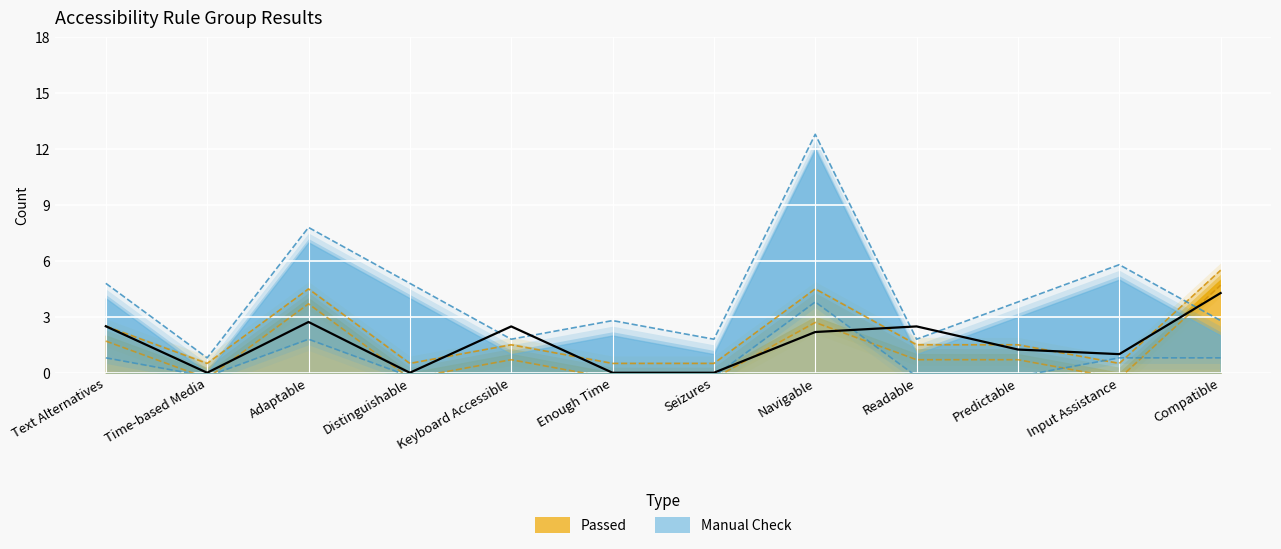

Is it true that the value at Predictable is 2.1?

False